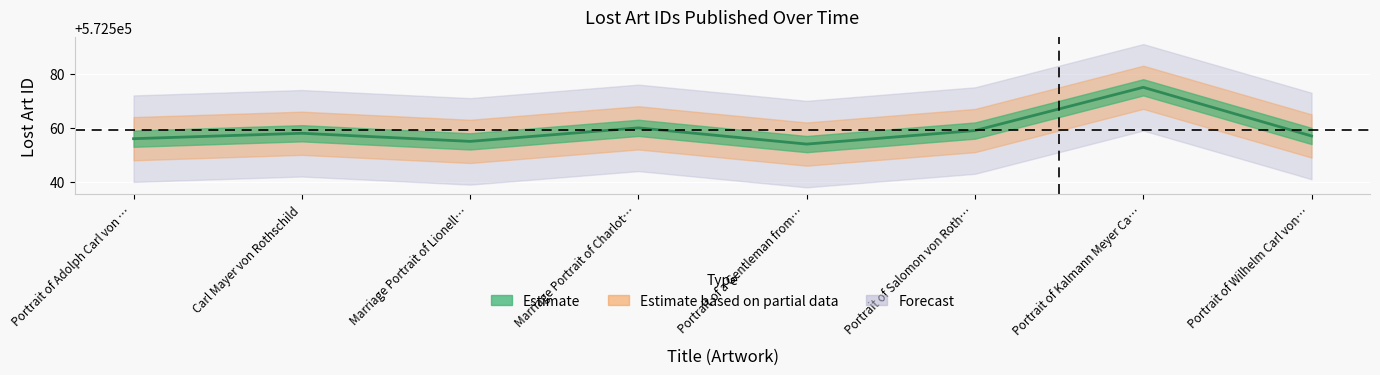

True or false: the data has more than 2 interior local peaks.

True